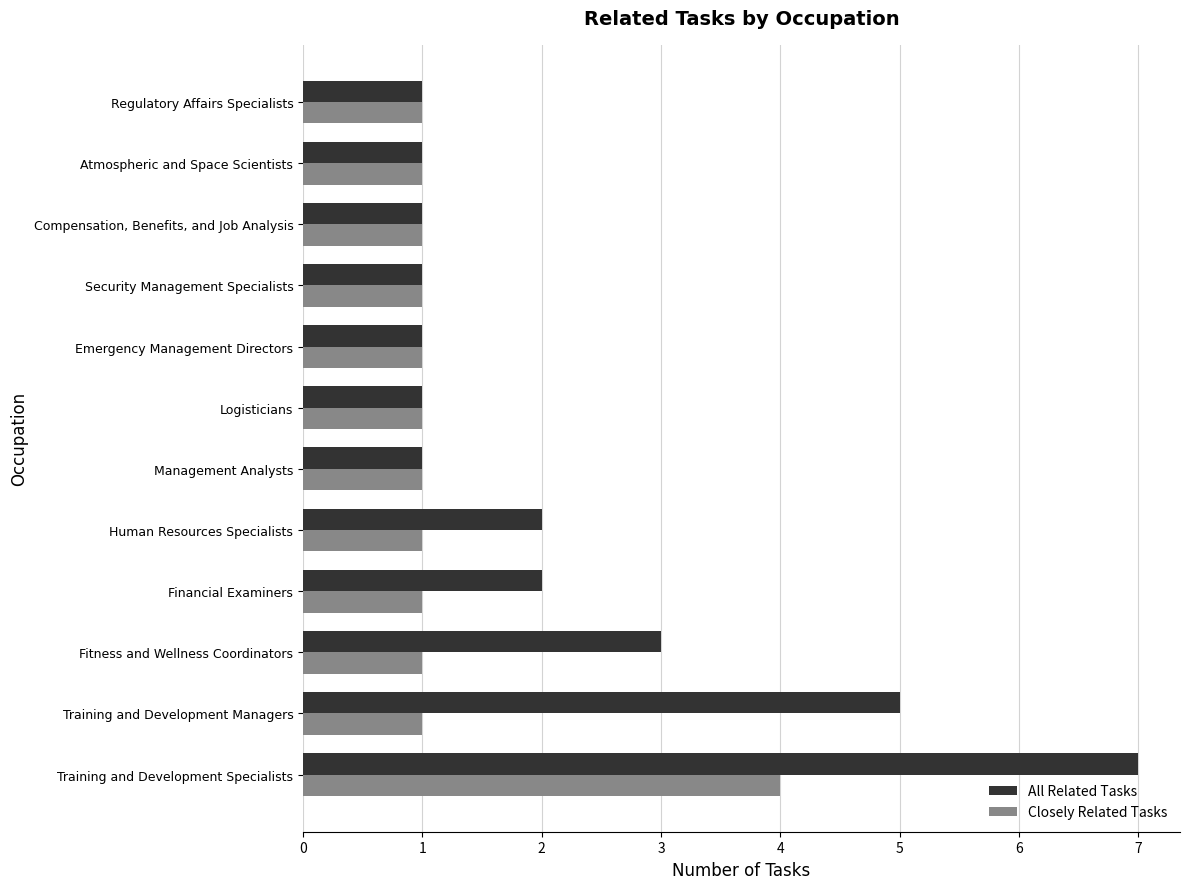

How many distinct data groups are displayed?

2